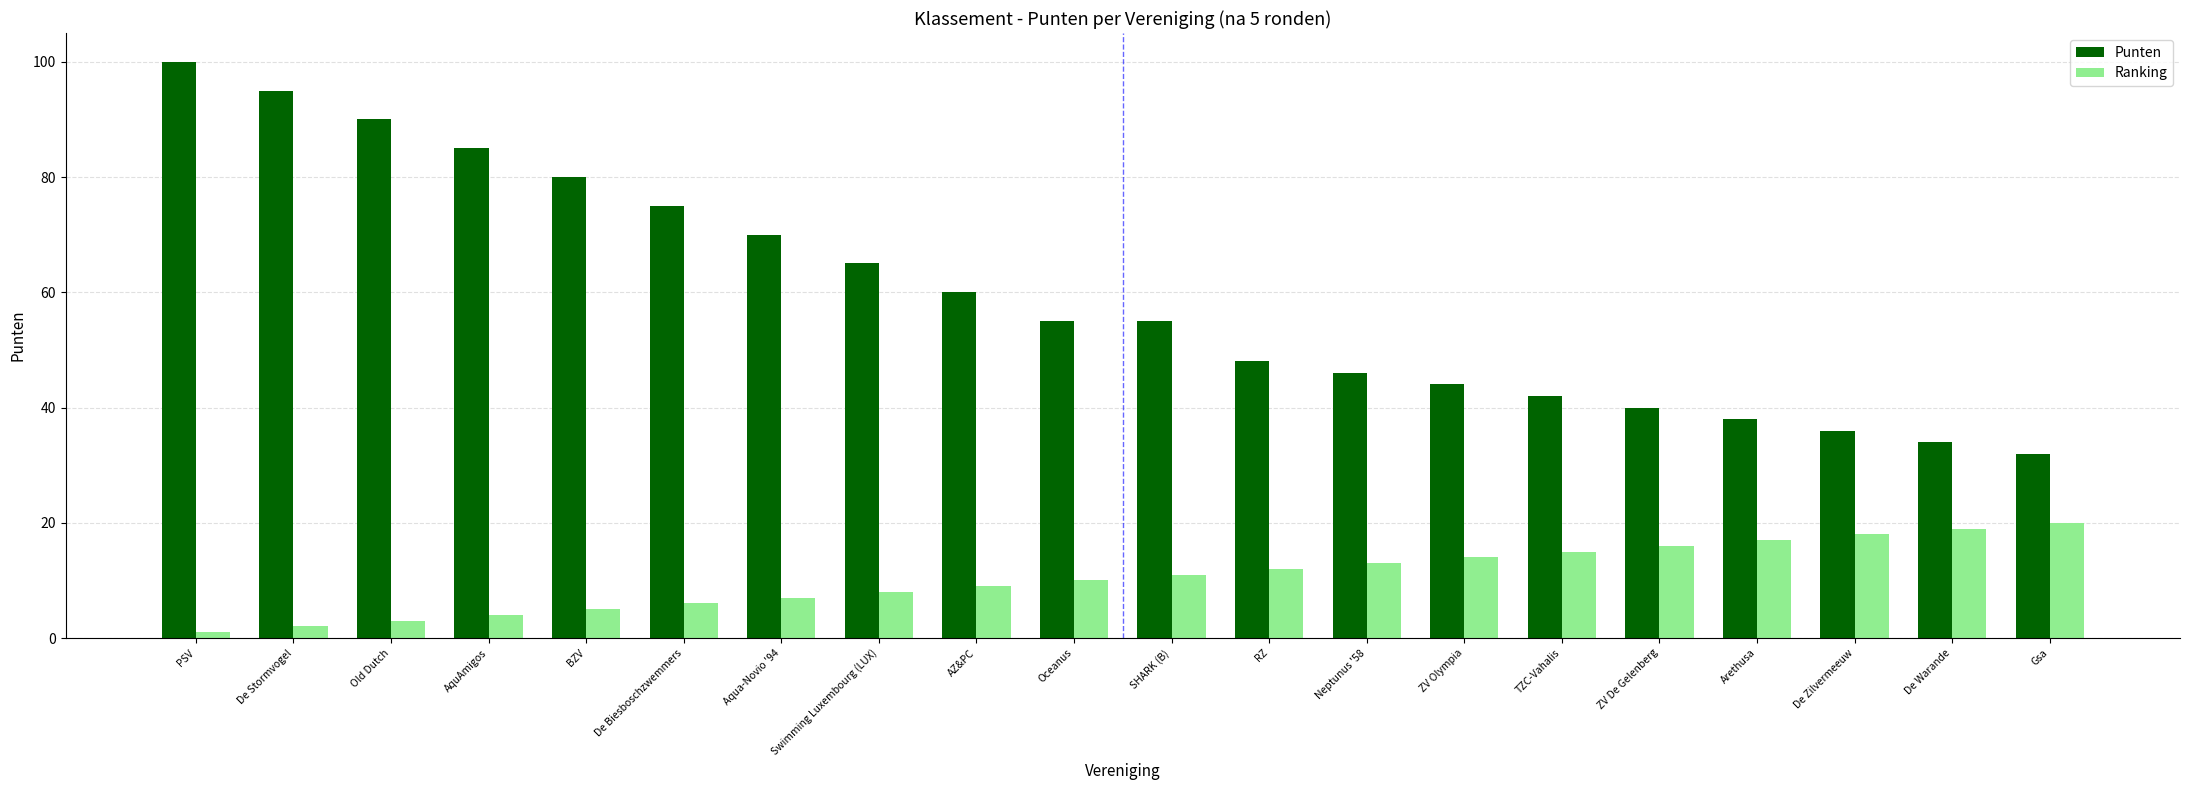

List the series in order of their overall mean, highest first.

Punten, Ranking